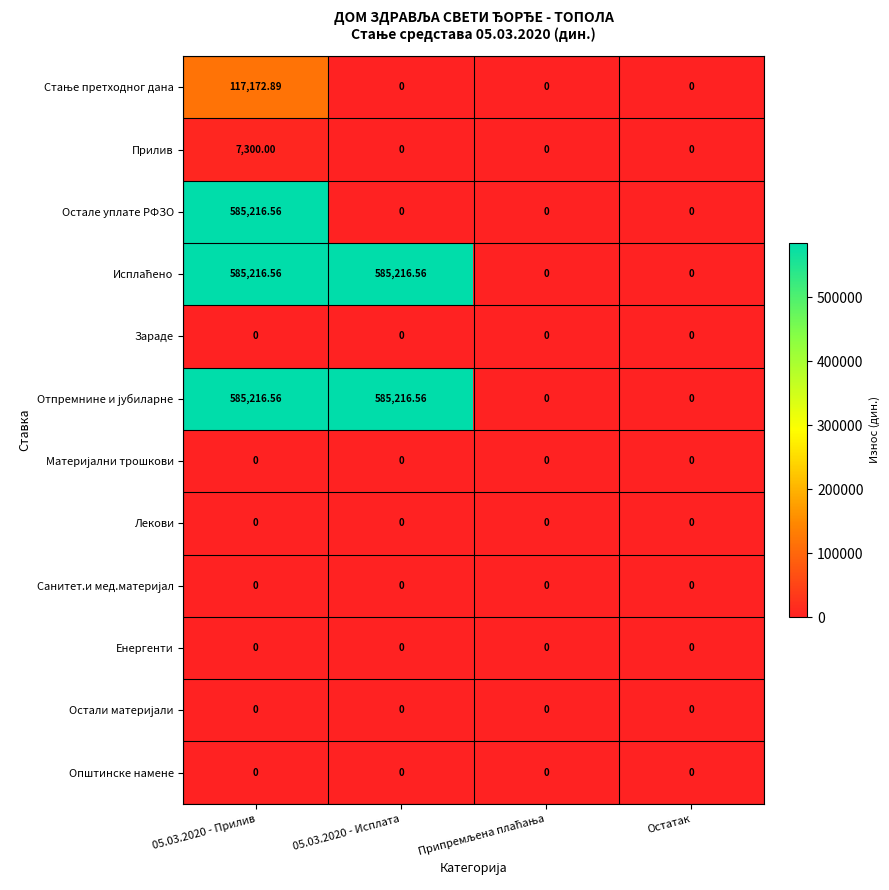

Which series has the largest total across all categories?

Исплаћено